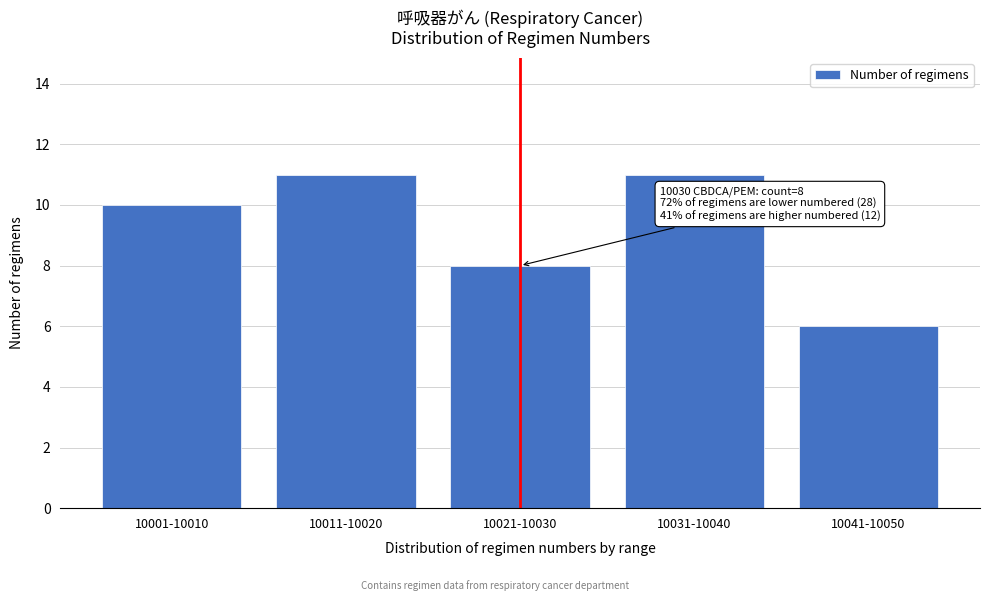

Reading left to right, extract all data points from this chart.

10	11	8	11	6